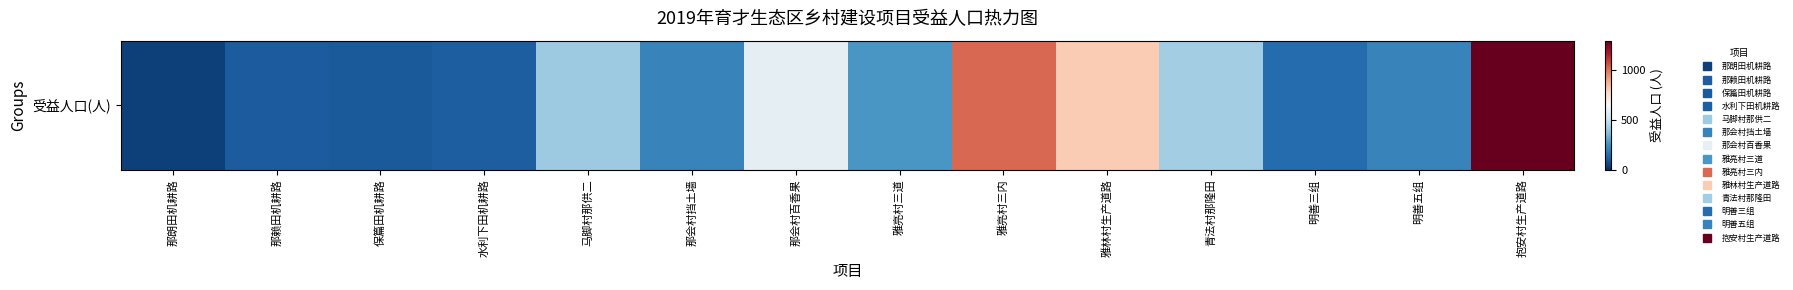

Rank the categories by value from highest to lowest.

抱安村生产道路, 雅亮村三内, 雅林村生产道路, 那会村百香果, 青法村那隆田, 马脚村那供二, 雅亮村三道, 那会村挡土墙, 明善五组, 明善三组, 水利下田机耕路, 那赖田机耕路, 保篇田机耕路, 那朗田机耕路